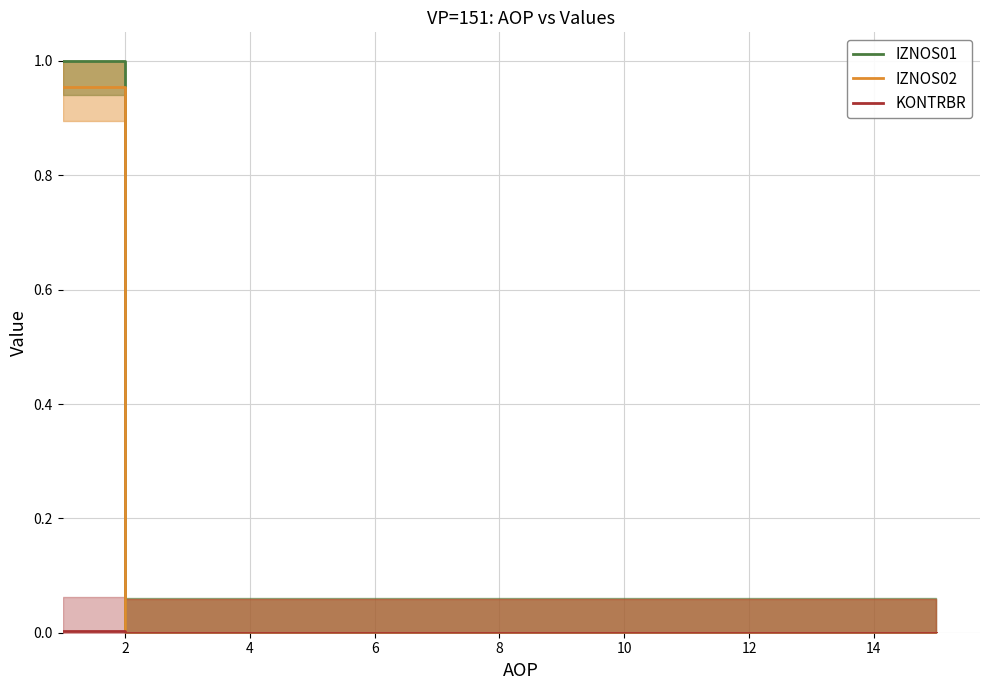

Which series has the widest spread of values?

IZNOS01